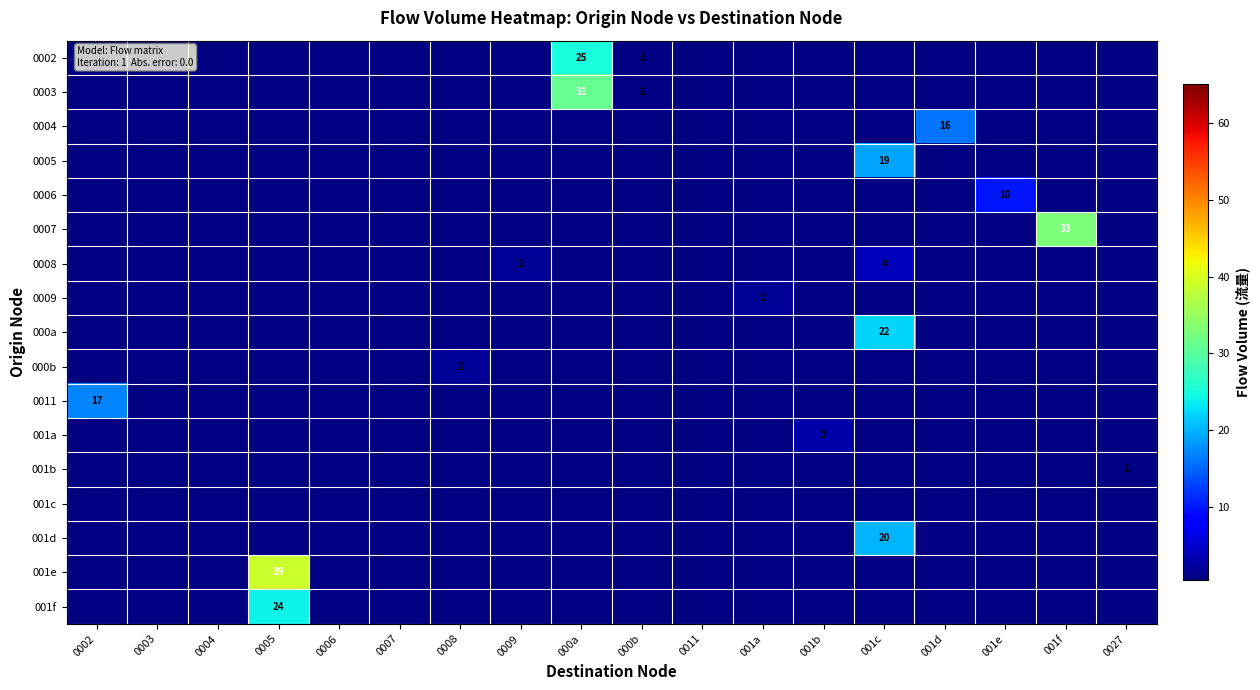

Is it true that 0011 equals 25 at 0002?

False